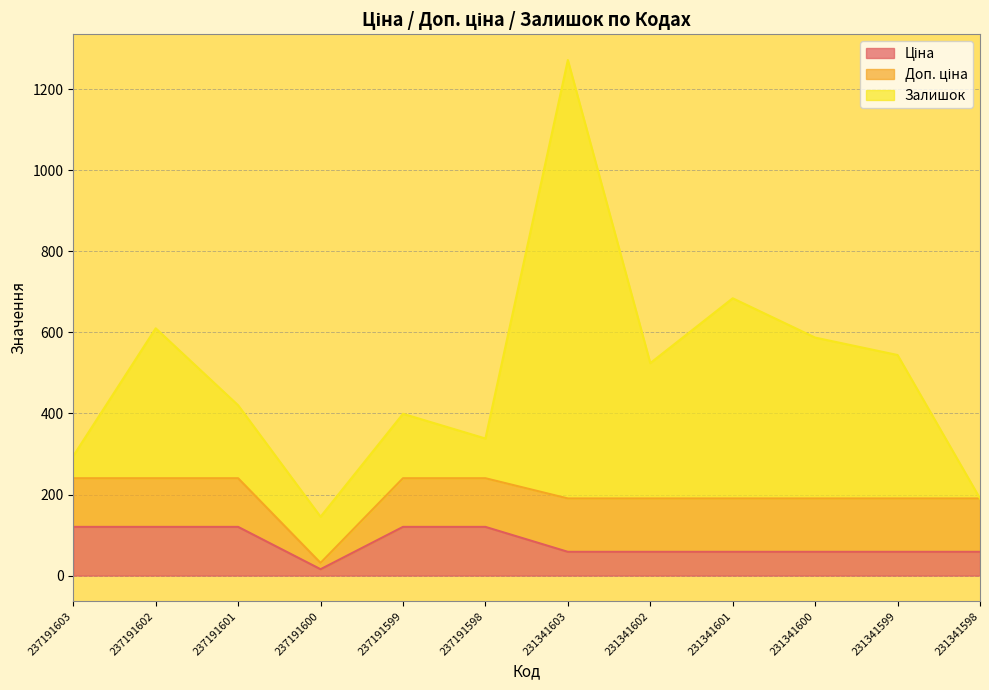

How many data points in Ціна are above 58?

11